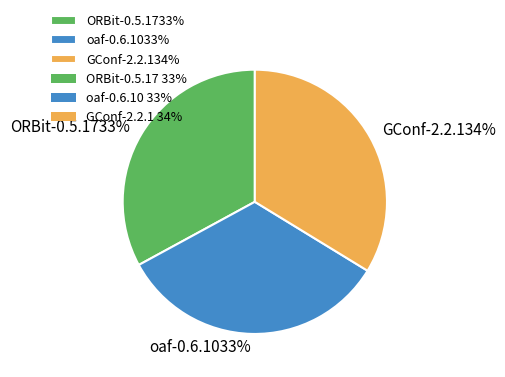

Is there a majority slice in this chart?

No